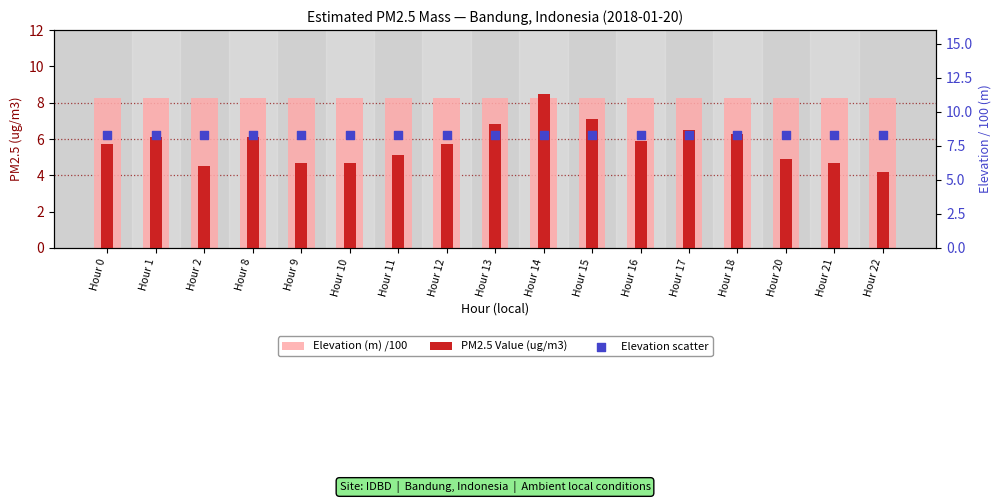

Is the value of PM2.5 Value (ug/m3) at Hour 1 greater than the value of Elevation (m) /100 at Hour 15?

No